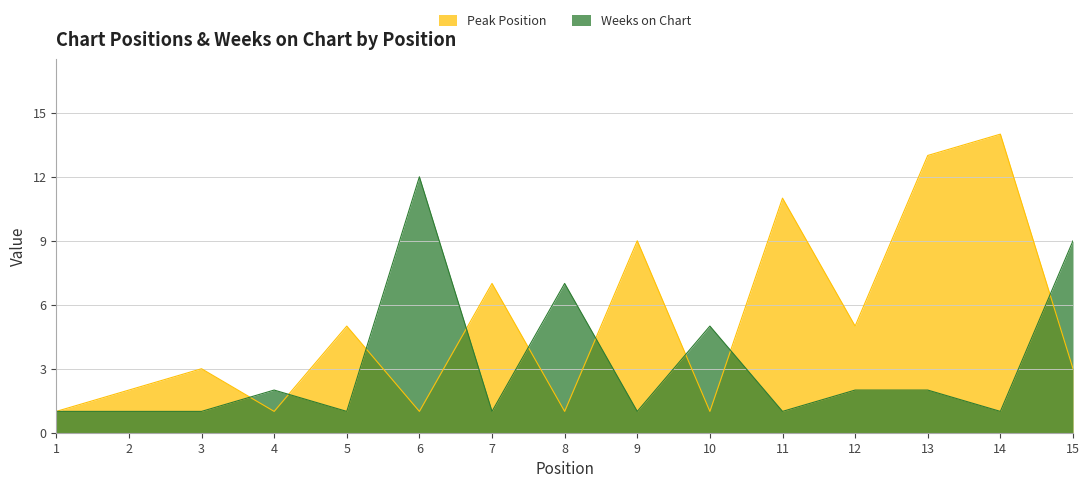

Which series ends up on top after the final intersection of Weeks on Chart and Peak Position?

Weeks on Chart